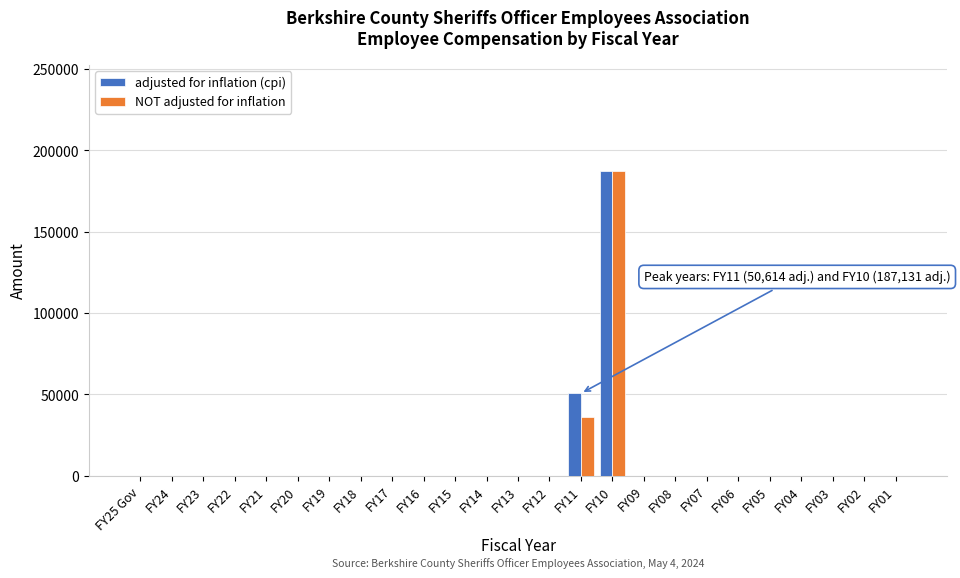

The value of NOT adjusted for inflation at FY25 Gov is -61494. True or false?

False